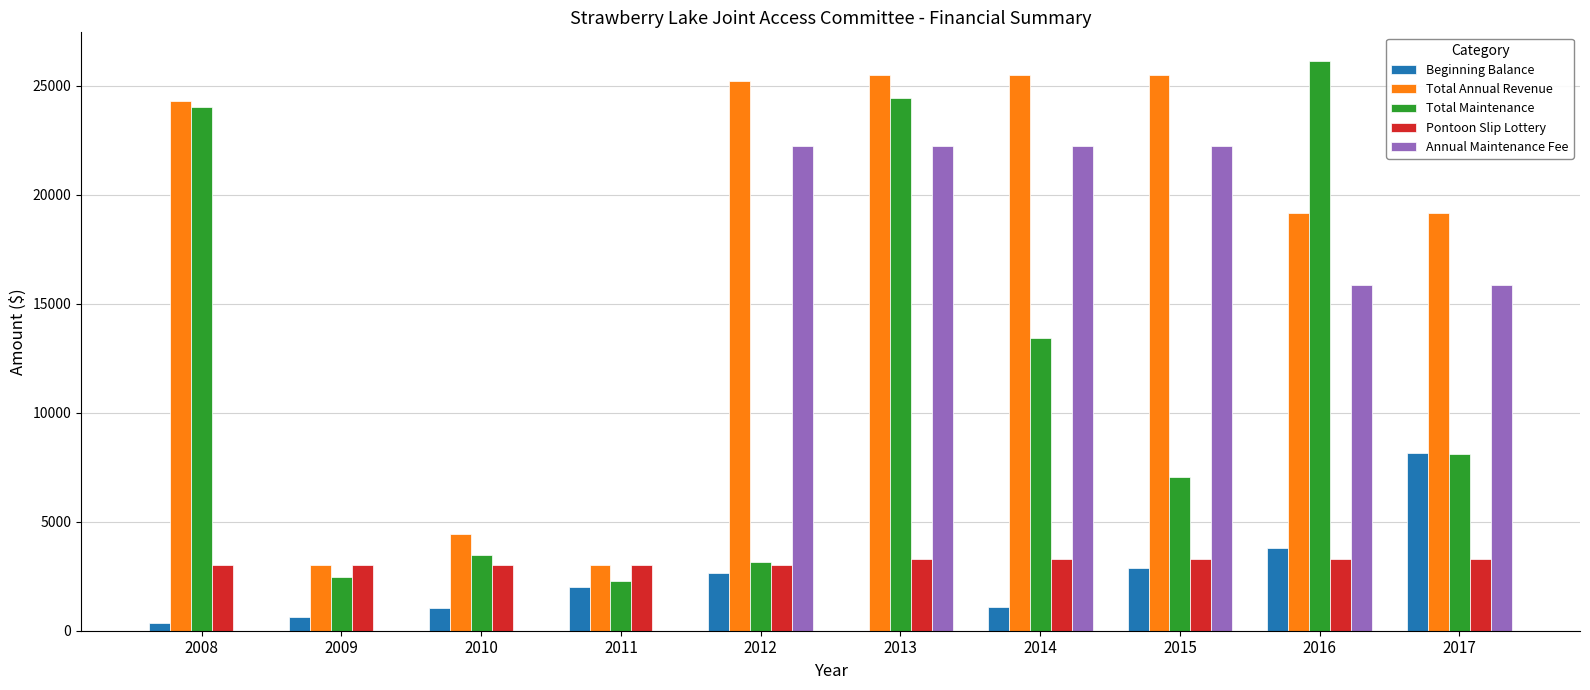

Count the number of categories in the chart.

10